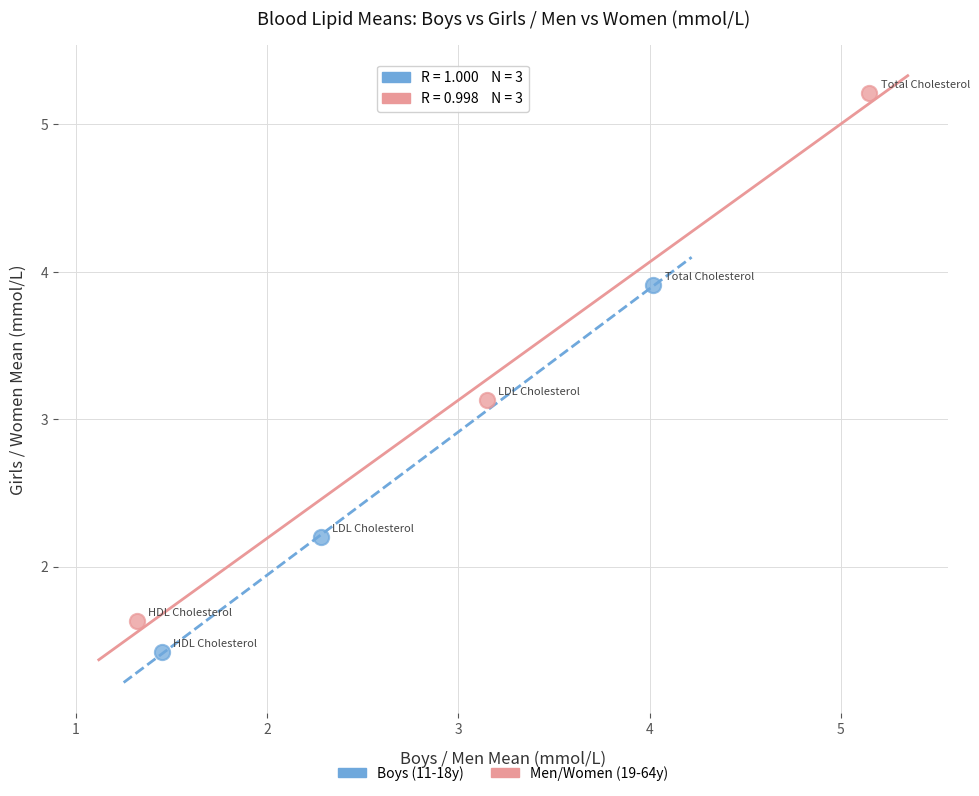

Which series reaches the minimum Y coordinate?

Boys (11-18y)